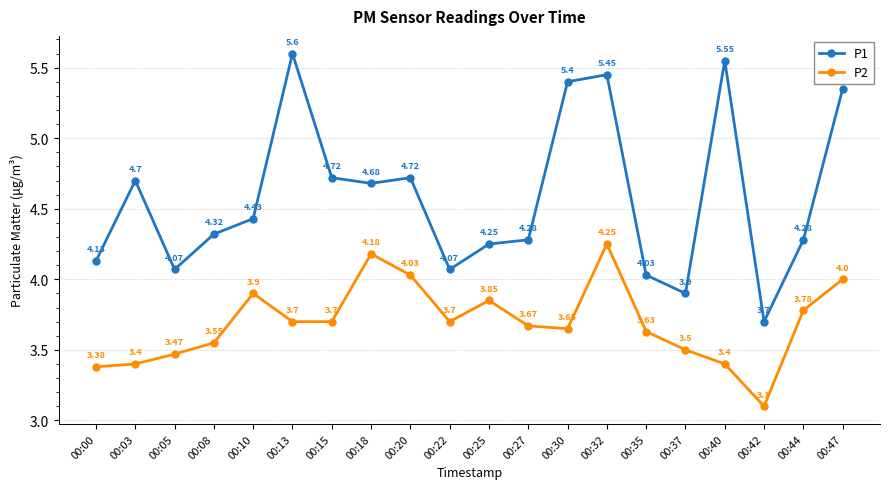

How many data points does each series have?

20